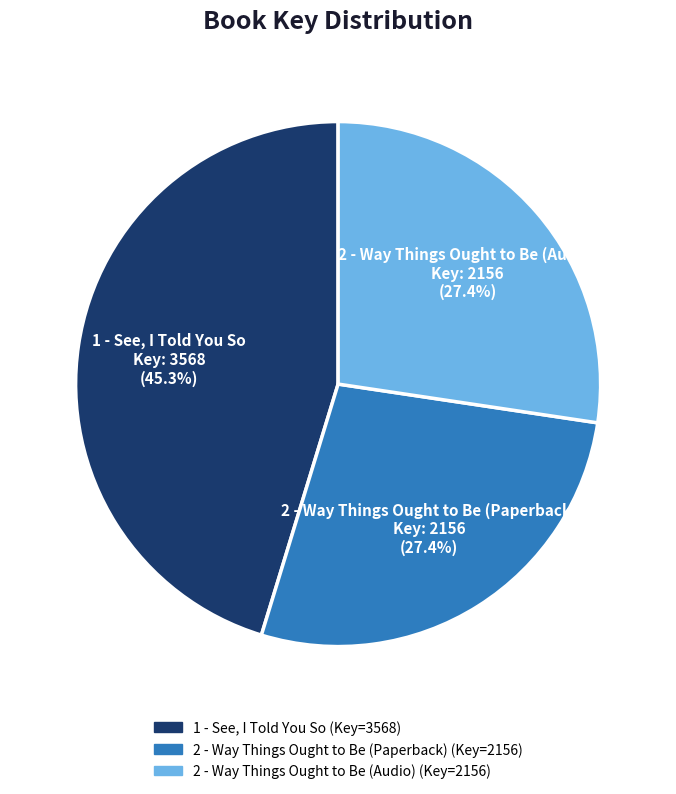

Does any single category account for the majority?

No